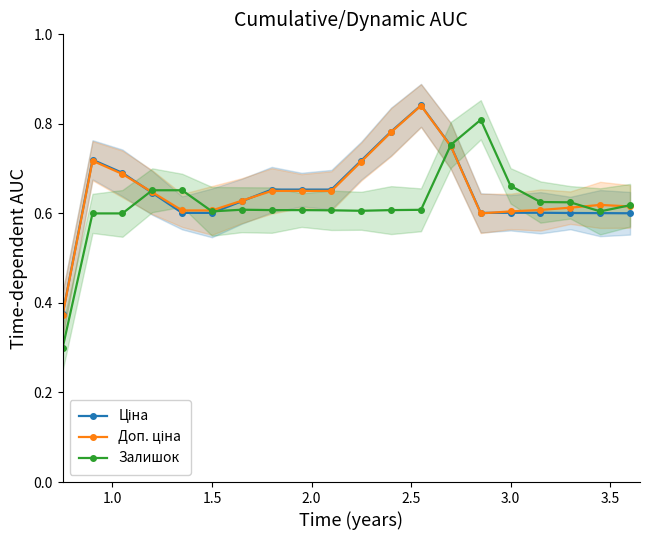

What is the sum of all Доп. ціна values?

13.0